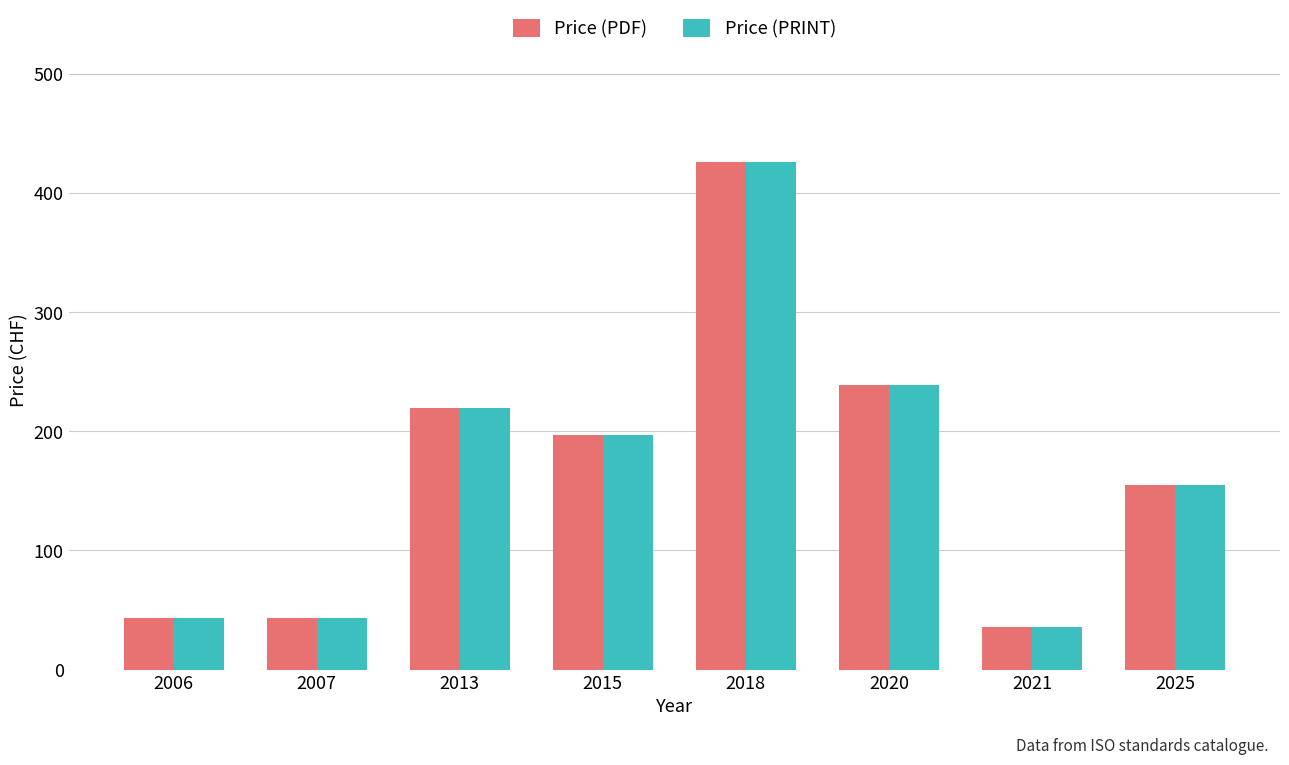

At how many categories does at least one series exceed 262?

1